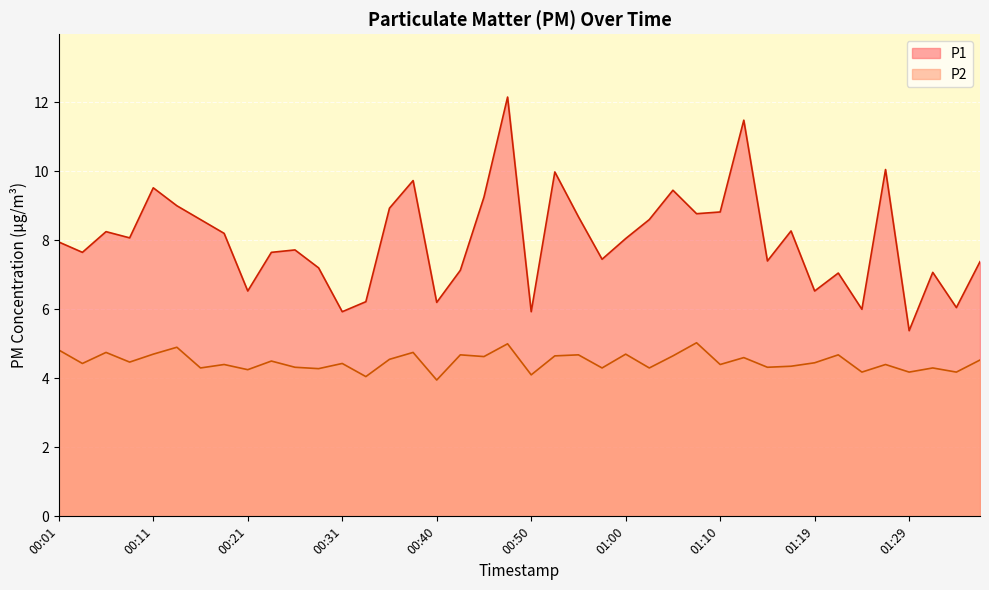

Where does the P2 series first go above 4?

00:01